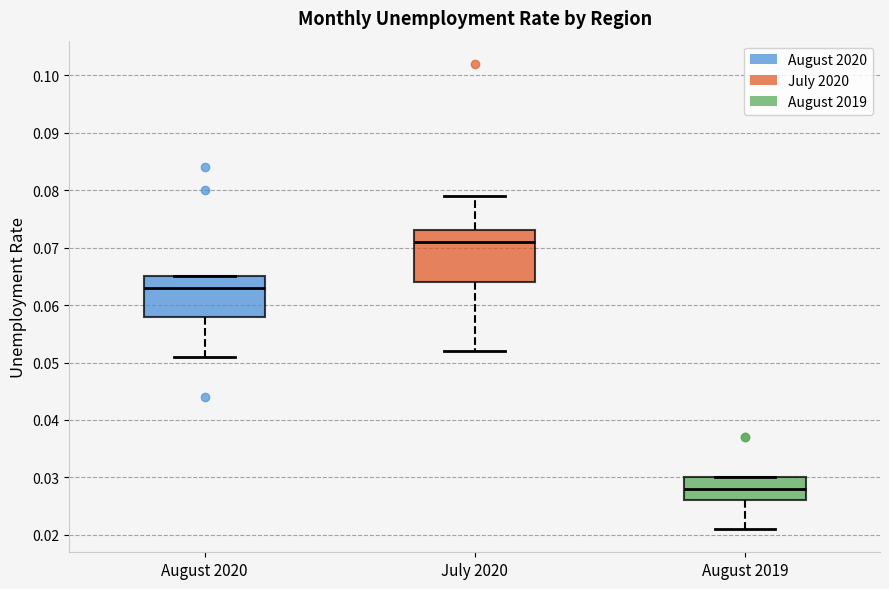

Where is the upper edge of the box for July 2020 on the y-axis? The values are not printed on the chart, so give them approximately, as read against the axis.

0.073